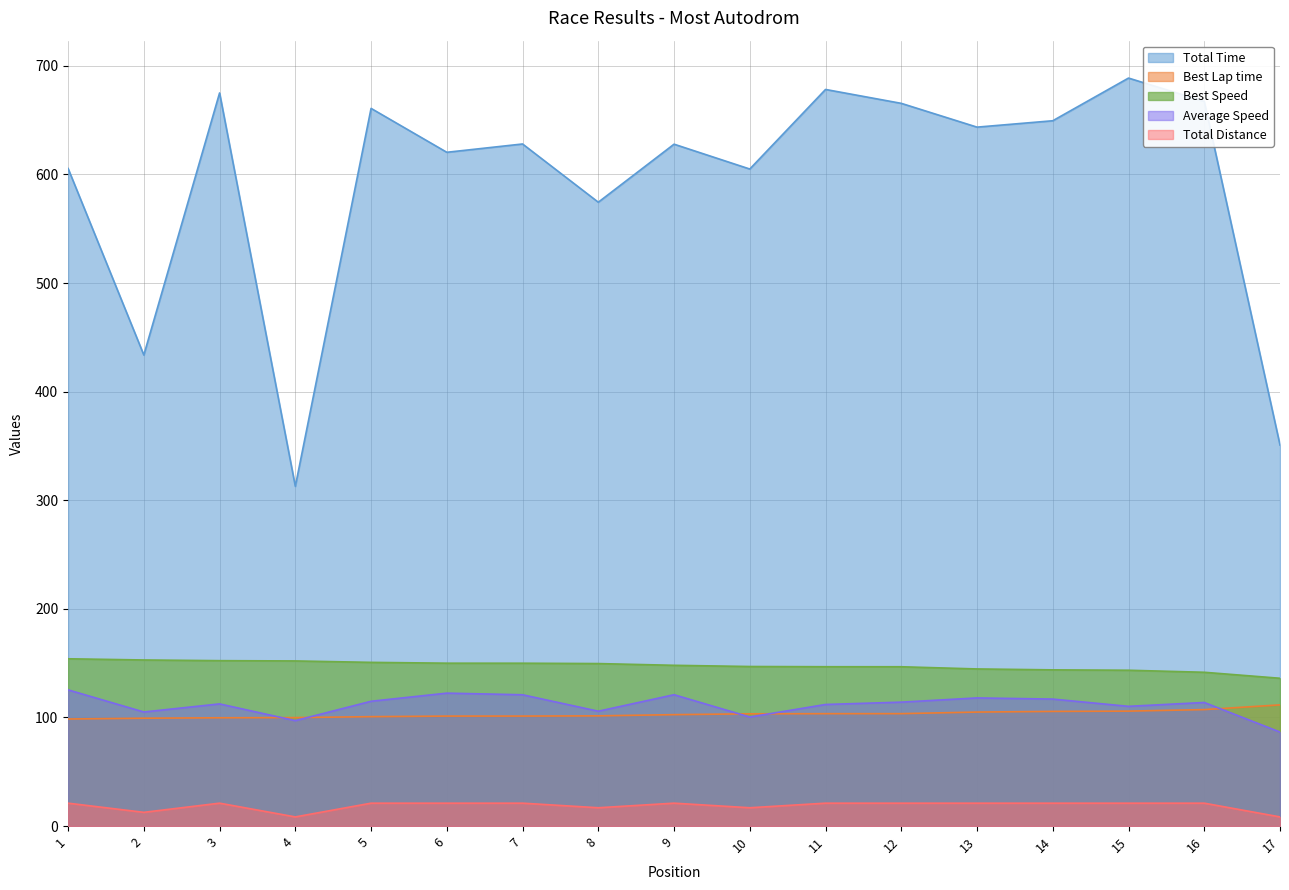

True or false: Best Lap time has more than 2 interior local peaks.

False